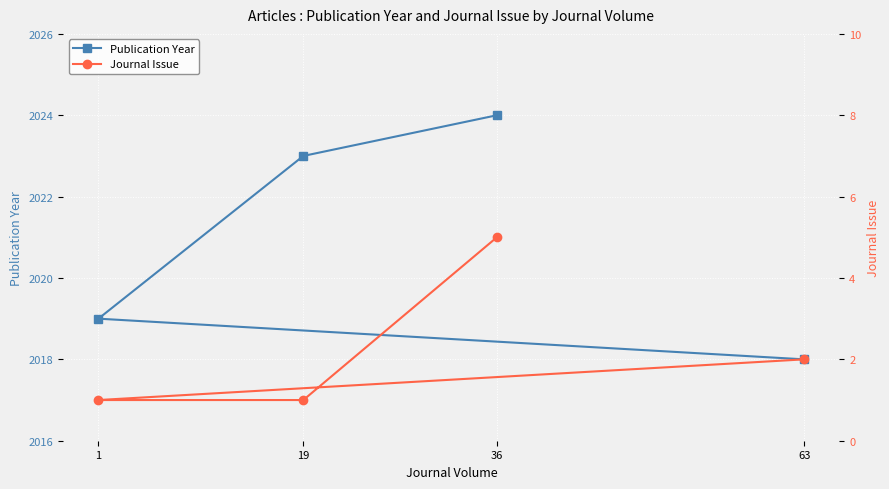

True or false: Publication Year has more than 2 interior local peaks.

False